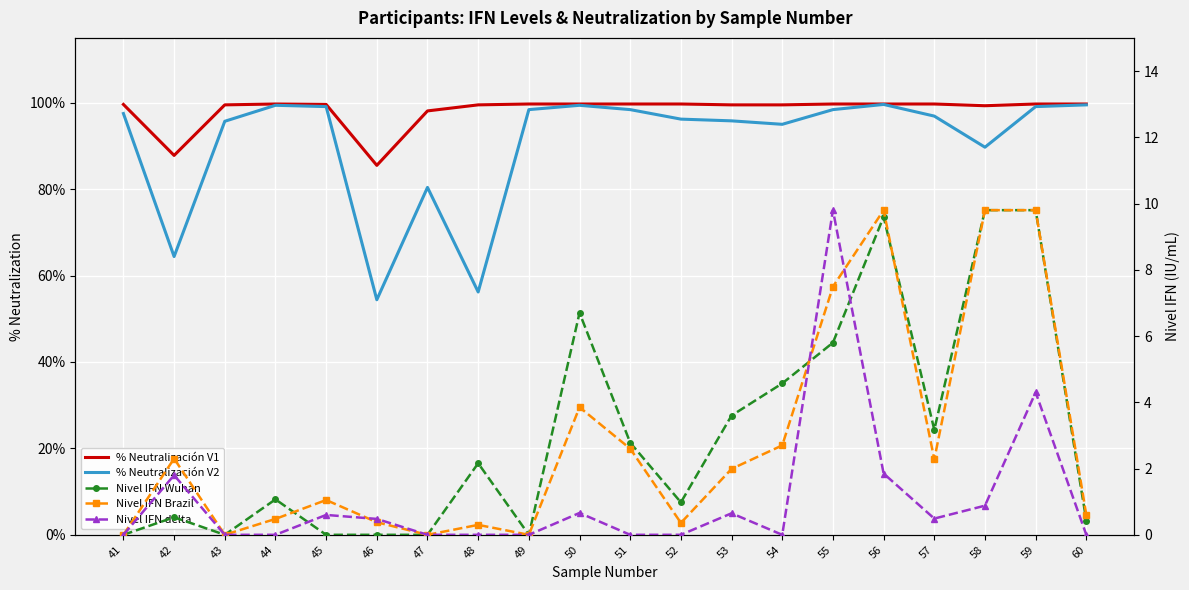

Reading left to right, transcribe all the data shown in this chart.

% Neutralización V1: 99.6	87.8	99.5	99.7	99.6	85.5	98.1	99.5	99.7	99.7	99.7	99.7	99.5	99.5	99.7	99.7	99.7	99.3	99.7	99.7
% Neutralización V2: 97.5	64.4	95.7	99.4	99.1	54.4	80.4	56.2	98.4	99.4	98.4	96.2	95.8	95.0	98.4	99.6	96.9	89.7	99.1	99.5
Nivel IFN Wuhan: 0.0	0.5	0.0	1.1	0.0	0.0	0.0	2.2	0.0	6.7	2.8	1.0	3.6	4.6	5.8	9.6	3.2	9.8	9.8	0.4
Nivel IFN Brazil: 0.0	2.3	0.0	0.5	1.1	0.4	0.0	0.3	0.0	3.9	2.6	0.4	2.0	2.7	7.5	9.8	2.3	9.8	9.8	0.6
Nivel IFN delta: 0.0	1.8	0.0	0.0	0.6	0.5	0.0	0.0	0.0	0.7	0.0	0.0	0.7	0.0	9.8	1.9	0.5	0.9	4.3	0.0